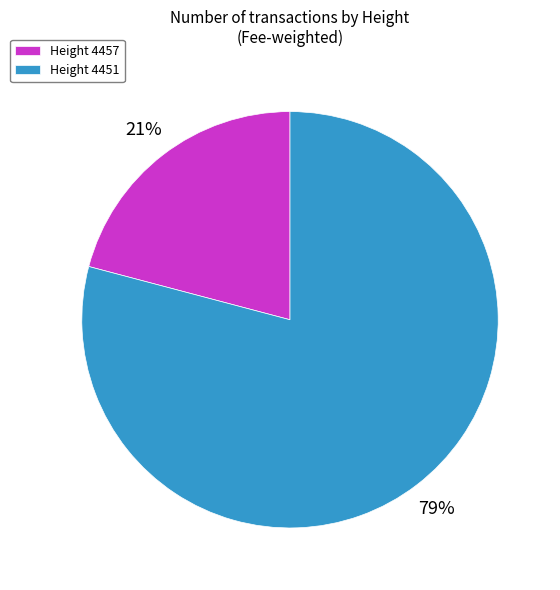

Is it true that Height 4457 is 34% of the pie?

False